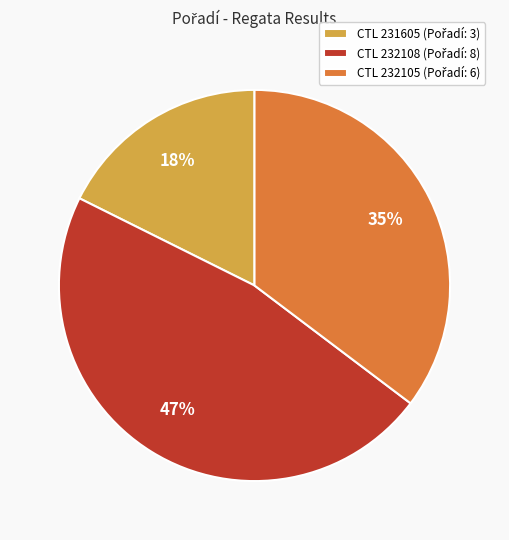

Is there a majority slice in this chart?

No